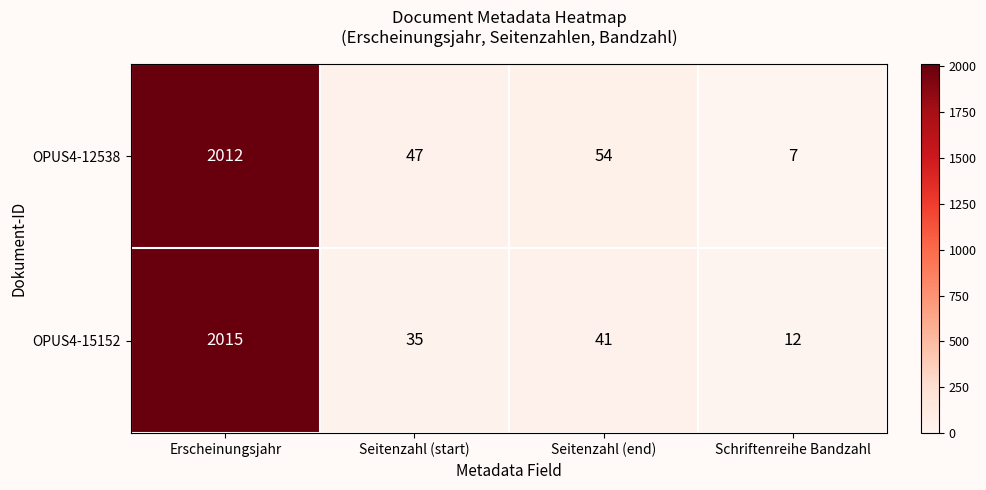

What is the sum of the OPUS4-12538 values at Seitenzahl (start) and Erscheinungsjahr?

2059